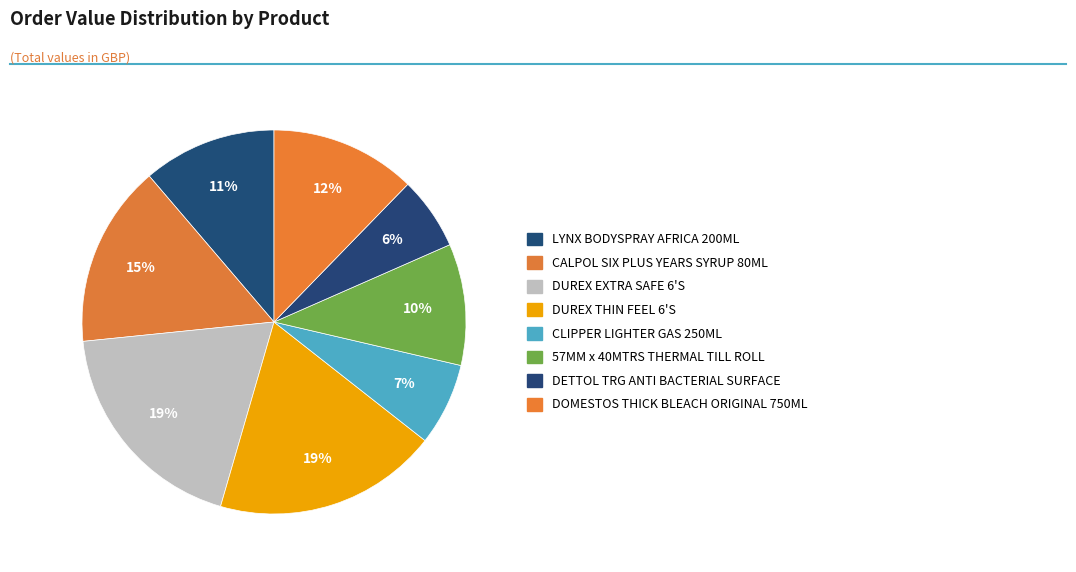

How many segments does this pie chart have?

8